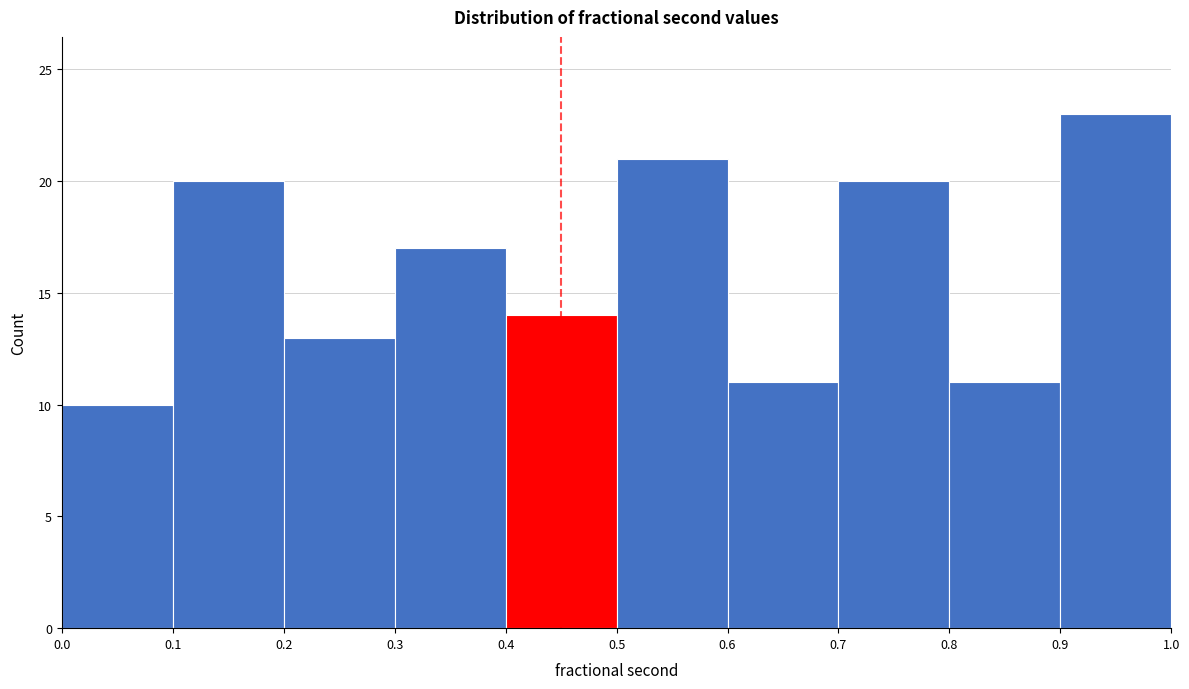

Reading left to right, transcribe this chart: for each bar, give the range it covers on the x-axis and its height. The values are not printed on the chart, so give them approximately, as read against the axis.

0.0 to 0.1: 10
0.1 to 0.2: 20
0.2 to 0.3: 13
0.3 to 0.4: 17
0.4 to 0.5: 14
0.5 to 0.6: 21
0.6 to 0.7: 11
0.7 to 0.8: 20
0.8 to 0.9: 11
0.9 to 1.0: 23